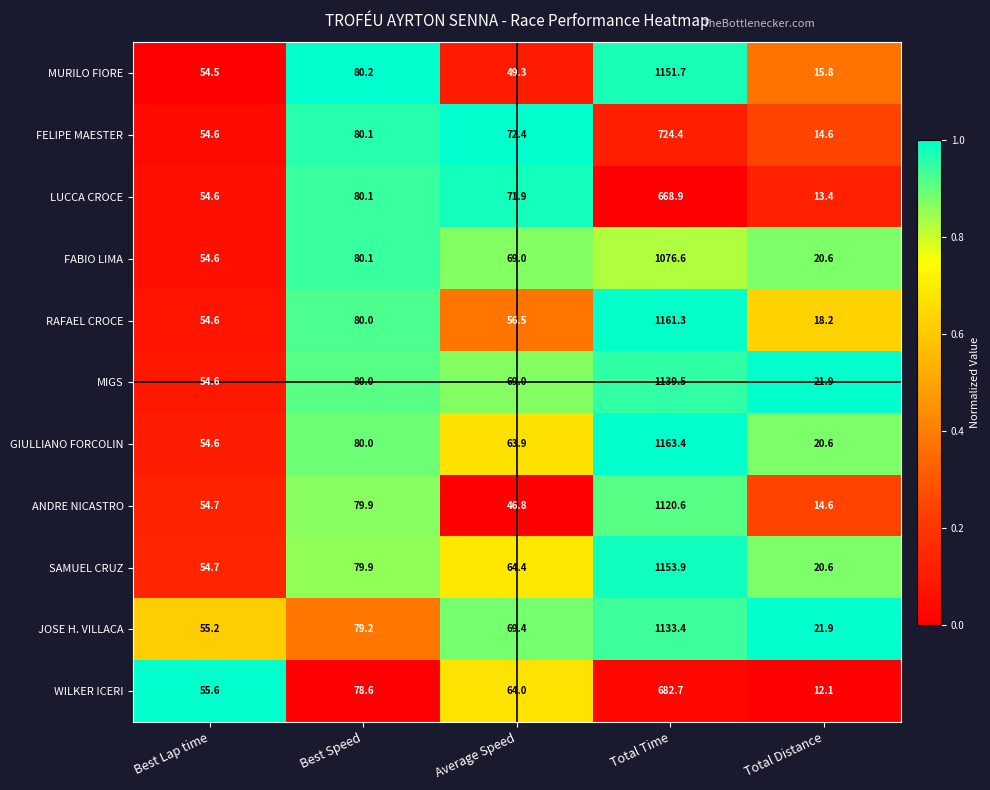

What is the difference between the highest and lowest values at Total Time?

494.5